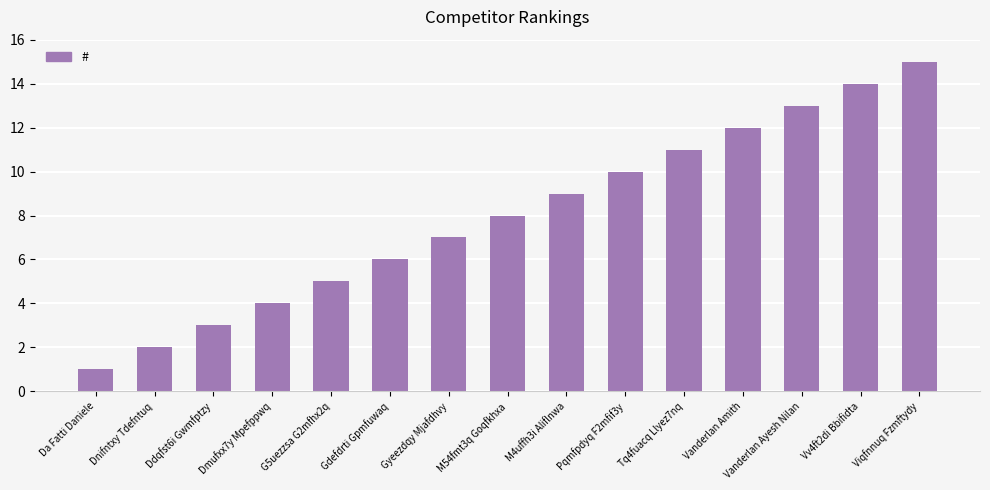

List the labels in order of value, smallest first.

Da Fatti Daniele, Dnifntxy Tdefntuq, Ddqfst6i Gwmfptzy, Dmufxx7y Mpefppwq, G5uezzsa G2mfhx2q, Gdefdrti Gpmfuwaq, Gyeezdqy Mjafdhvy, M54fmt3q Goqfkhxa, M4uffh3i Aliflnwa, Pqmfpdyq F2mfif3y, Tq4fuacq Llyez7nq, Vanderlan Amith, Vanderlan Ayesh Nilan, Vv4ft2di Bbifidta, Viqfnnuq Fzmftydy